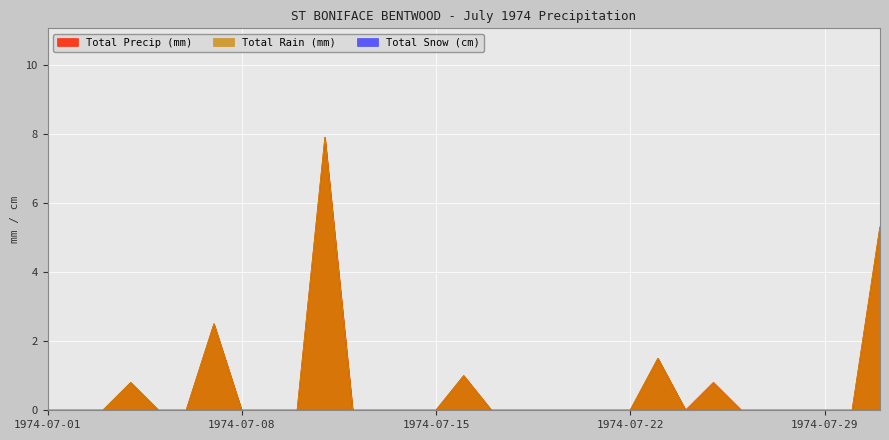

What is the greatest value displayed?

7.9